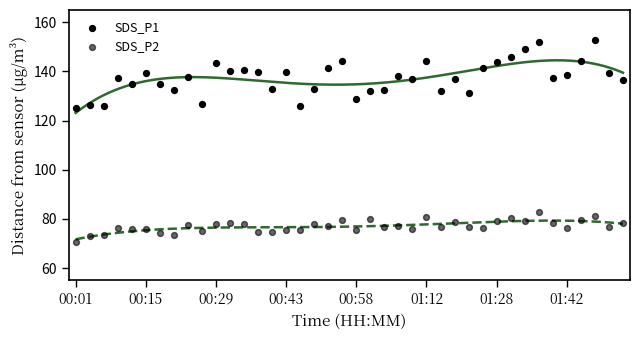

How many data points are displayed?

80